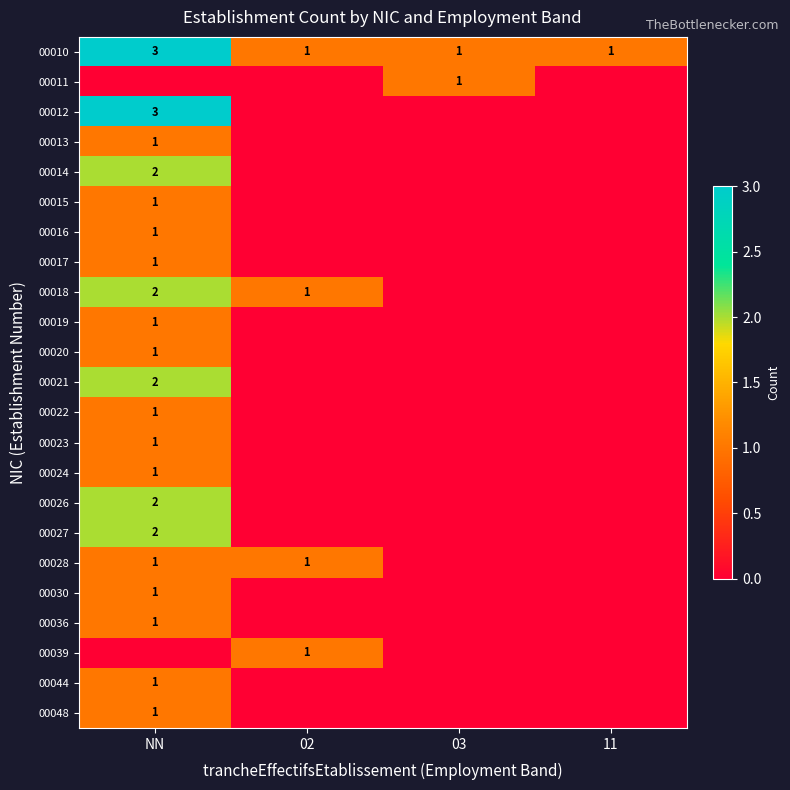

The 00017 series shows 1 at NN. True or false?

True